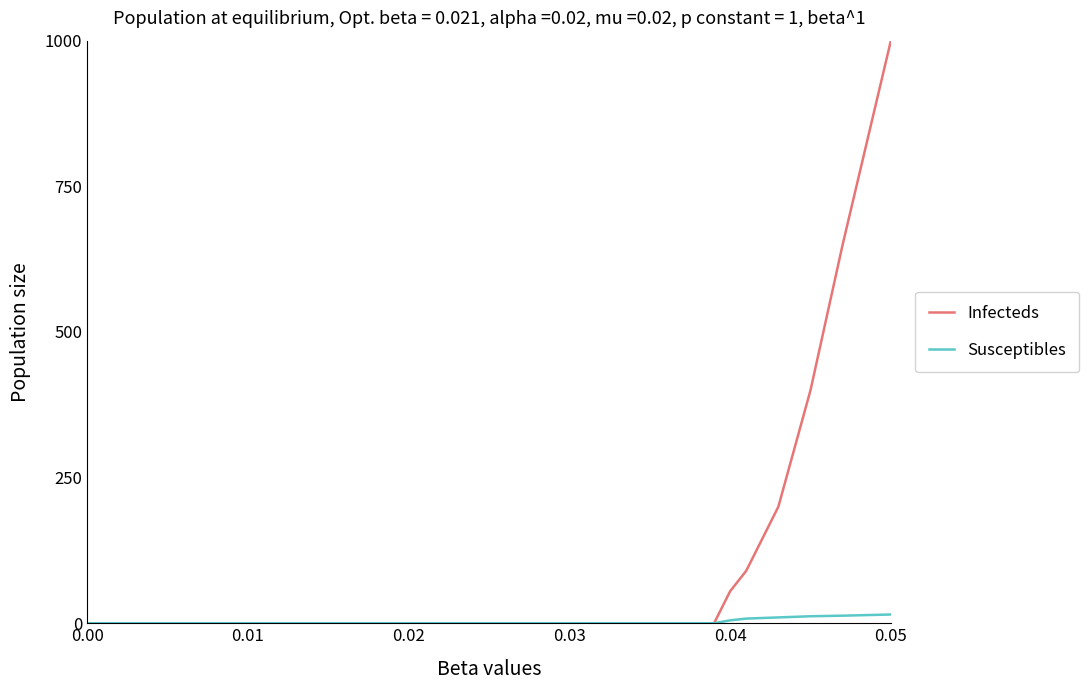

List the series in order of their overall mean, lowest first.

Susceptibles, Infecteds